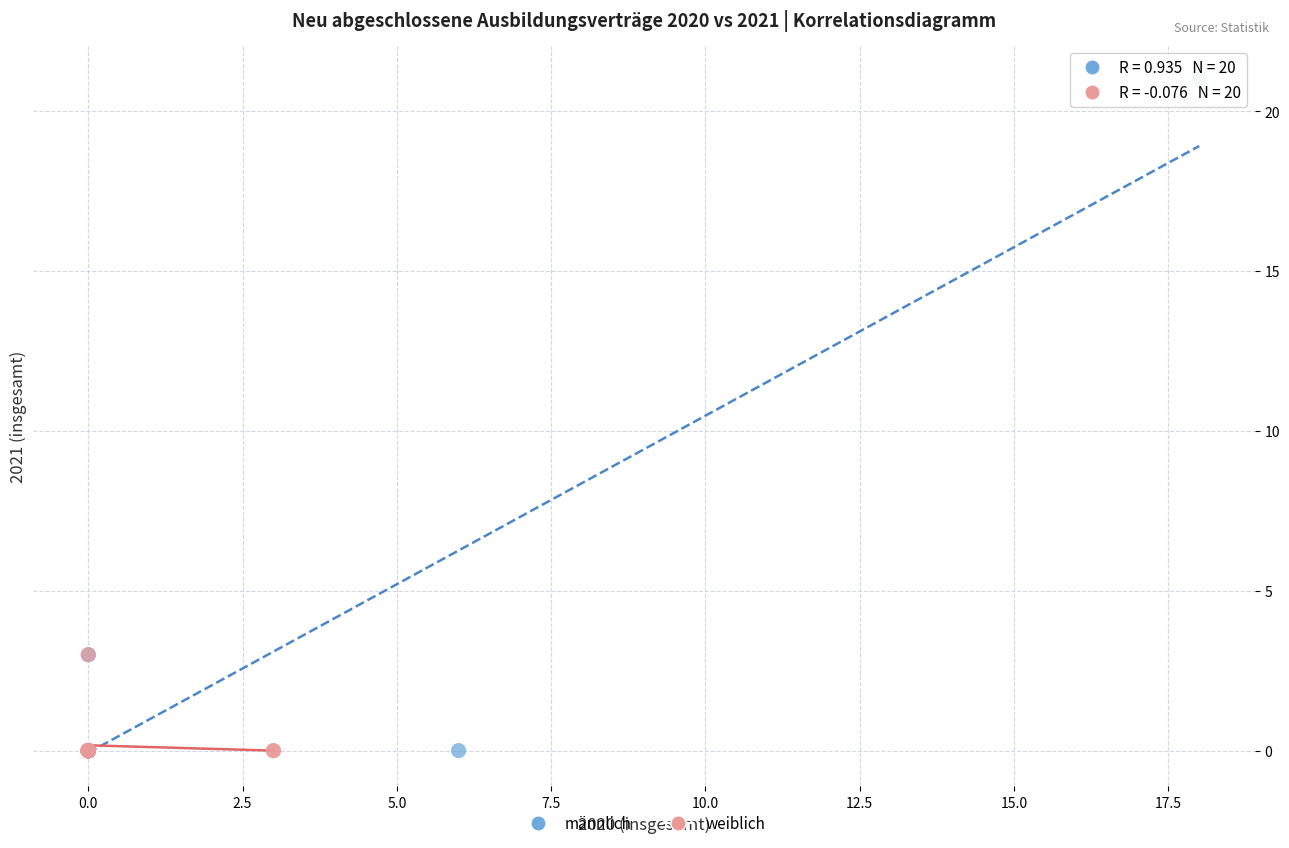

Which series has the widest spread of Y values?

männlich